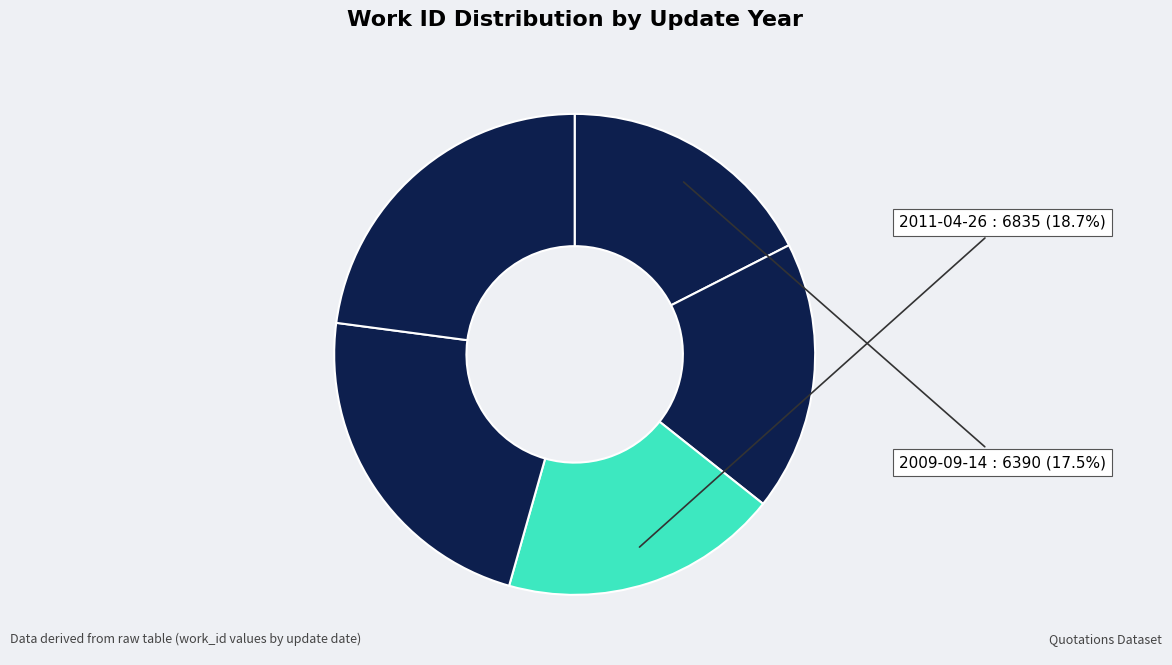

Is there a majority slice in this chart?

No